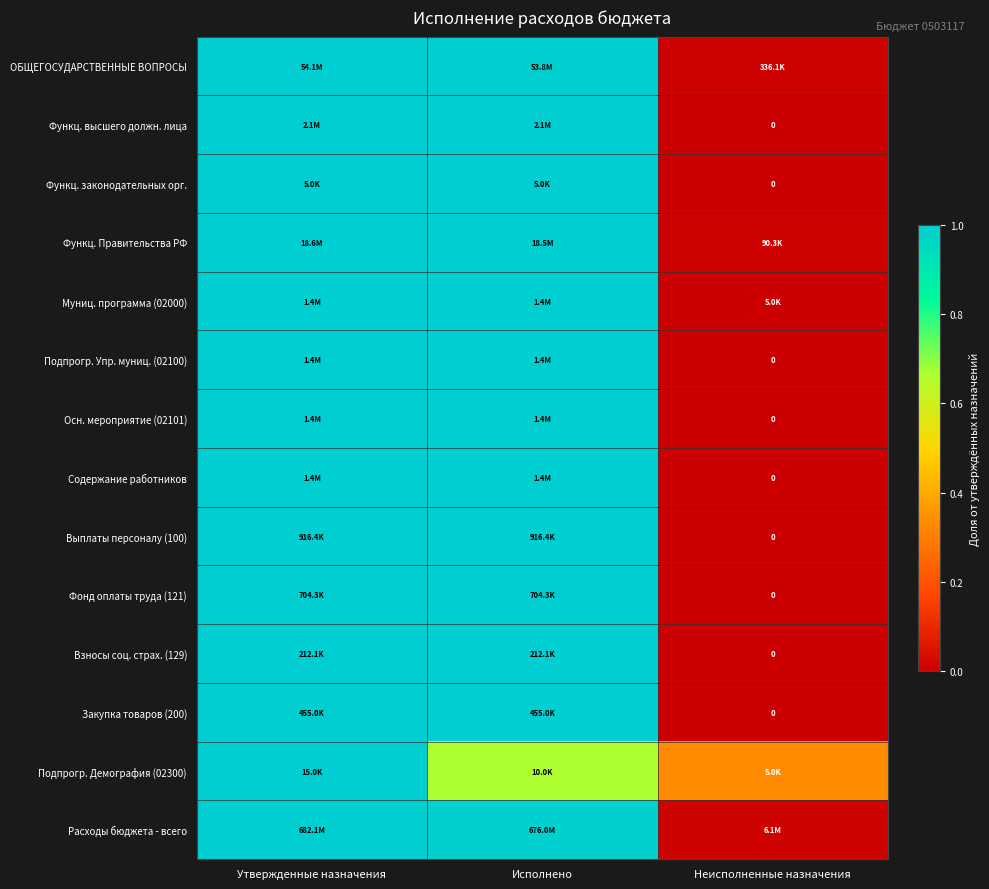

Between Исполнено and Неисполненные назначения, which is larger?

Исполнено